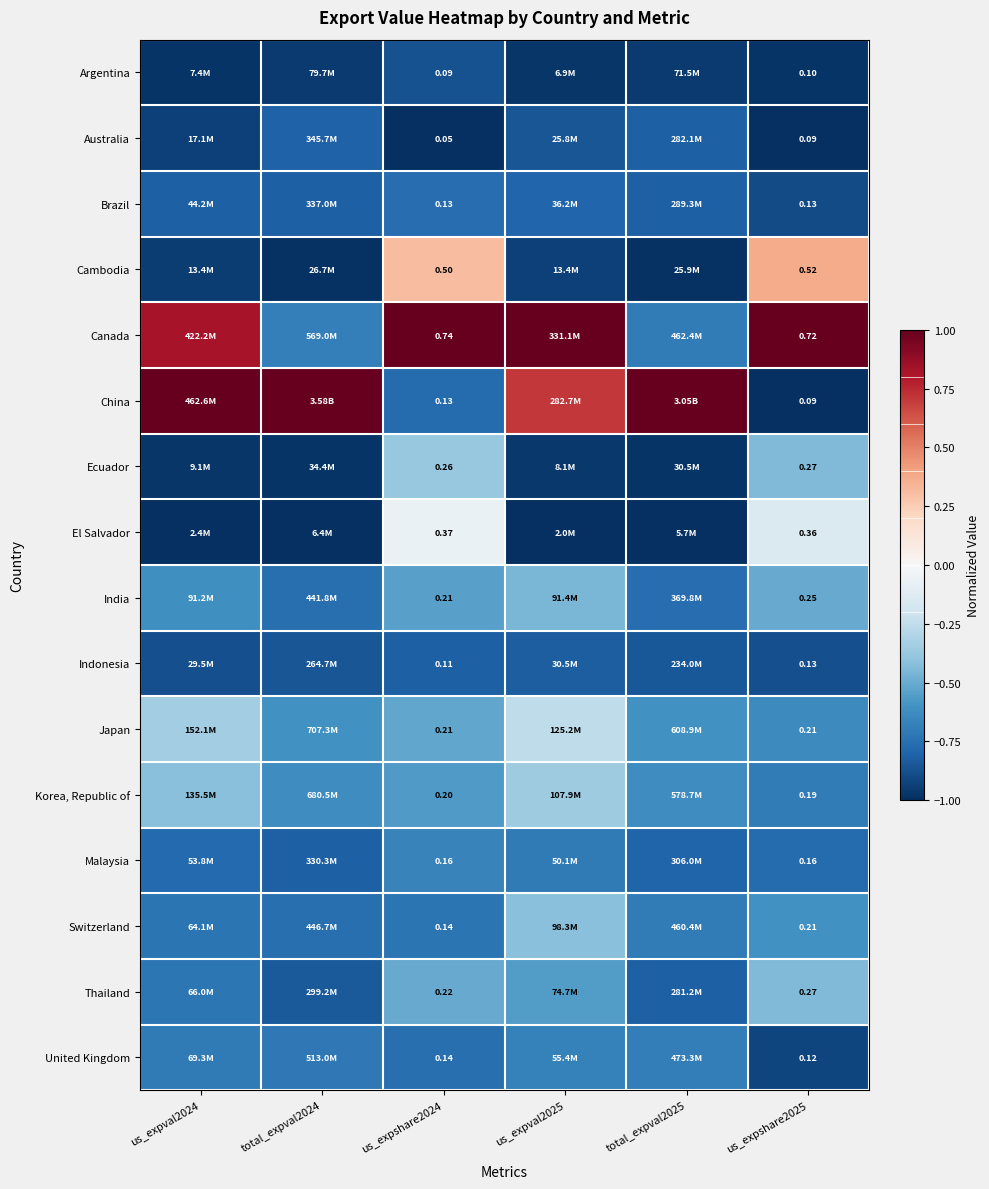

What is the minimum value shown in the chart?

-1.0